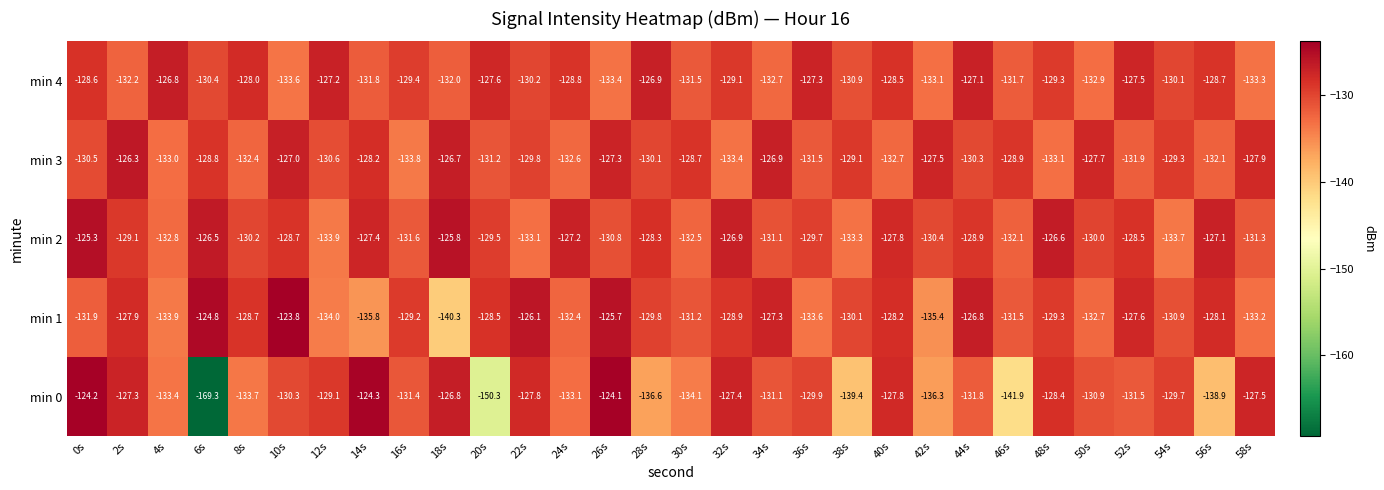

True or false: min 1 has a value of -203.0 at 24s.

False